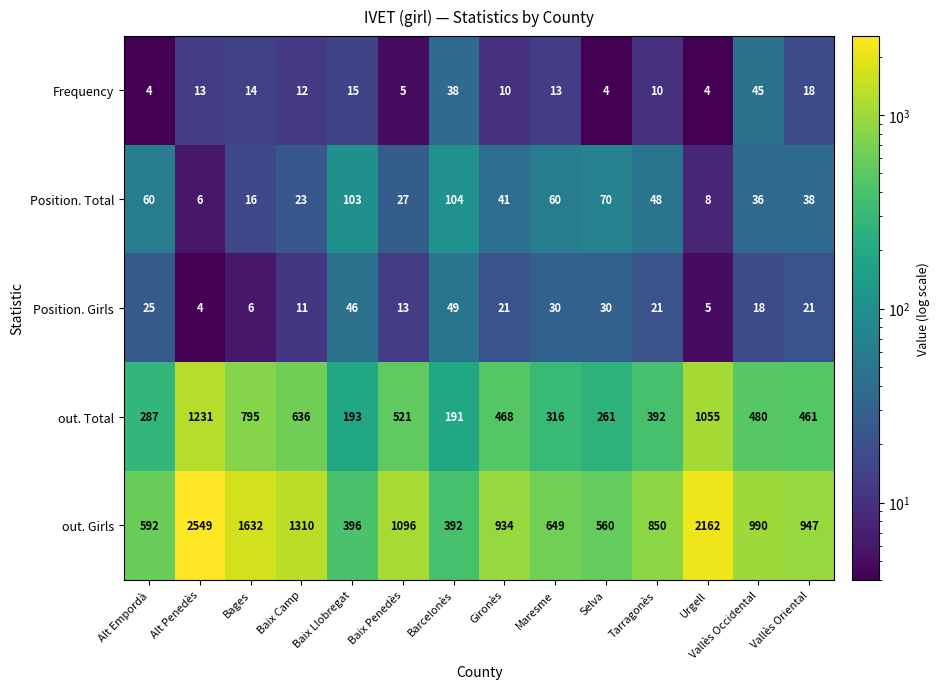

What is the spread (max minus min) of values at Bages?

1626